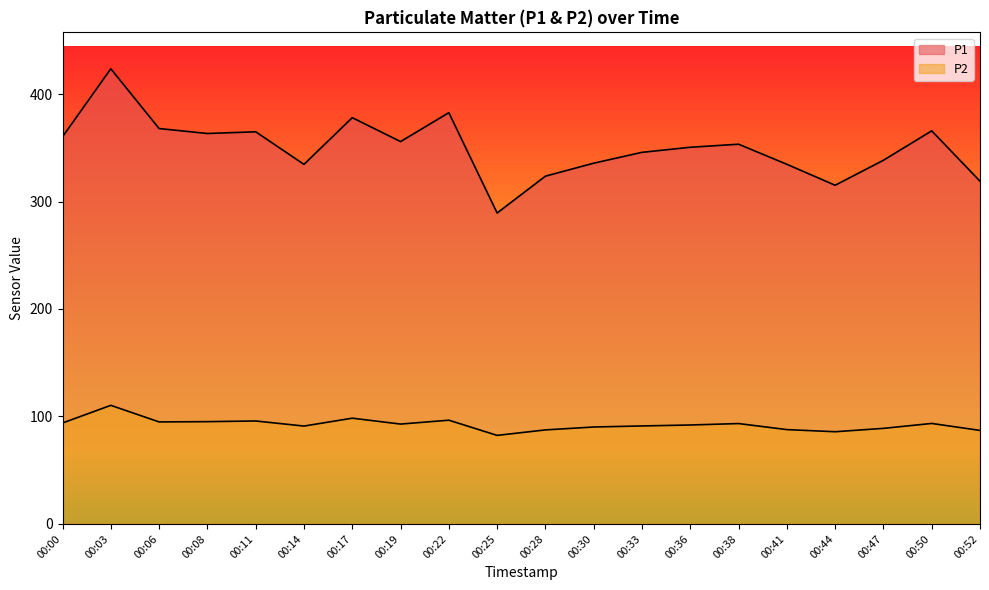

Is the value of P1 at 00:06 greater than the value of P2 at 00:11?

Yes